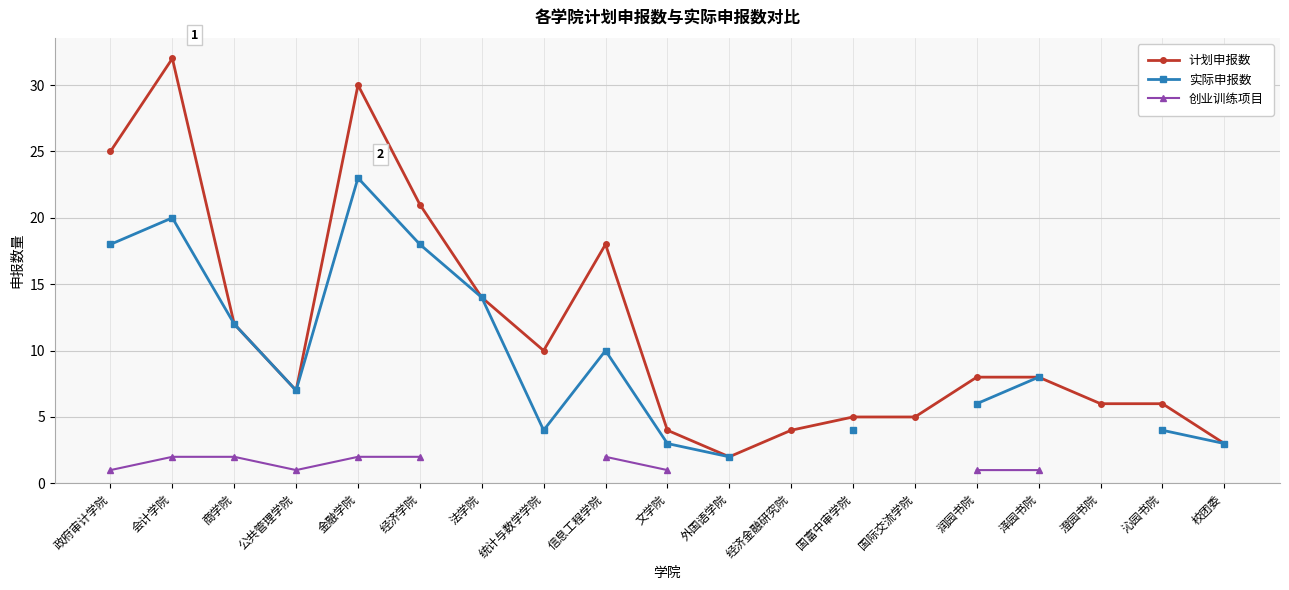

Between 文学院 and 经济学院, which is larger?

经济学院